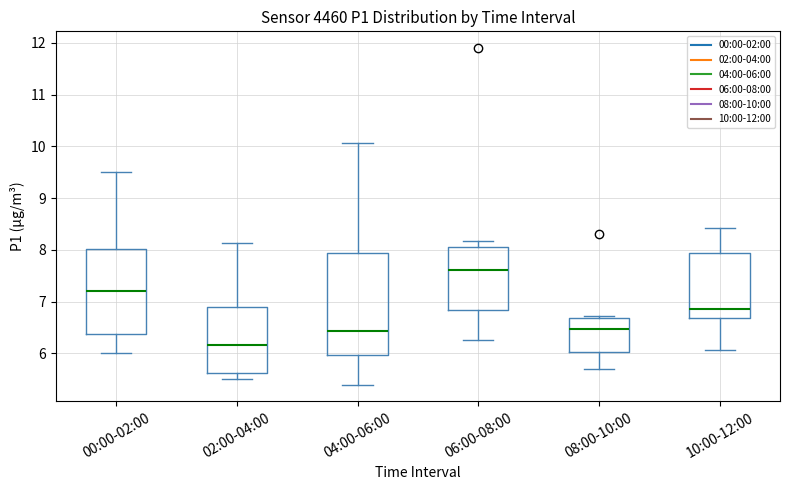

Reading left to right, read every box against the y-axis: the position of its median line, the range the box covers, and the ends of its whiskers. The values are not printed on the chart, so give them approximately, as read against the axis.

00:00-02:00: median 7.2, box 6.4 to 8.0, whiskers 6.0 to 9.5
02:00-04:00: median 6.2, box 5.6 to 6.9, whiskers 5.5 to 8.1
04:00-06:00: median 6.4, box 6.0 to 7.9, whiskers 5.4 to 10.1
06:00-08:00: median 7.6, box 6.8 to 8.1, whiskers 6.3 to 8.2
08:00-10:00: median 6.5, box 6.0 to 6.7, whiskers 5.7 to 6.7 (just above the box's upper edge)
10:00-12:00: median 6.9, box 6.7 to 7.9, whiskers 6.1 to 8.4